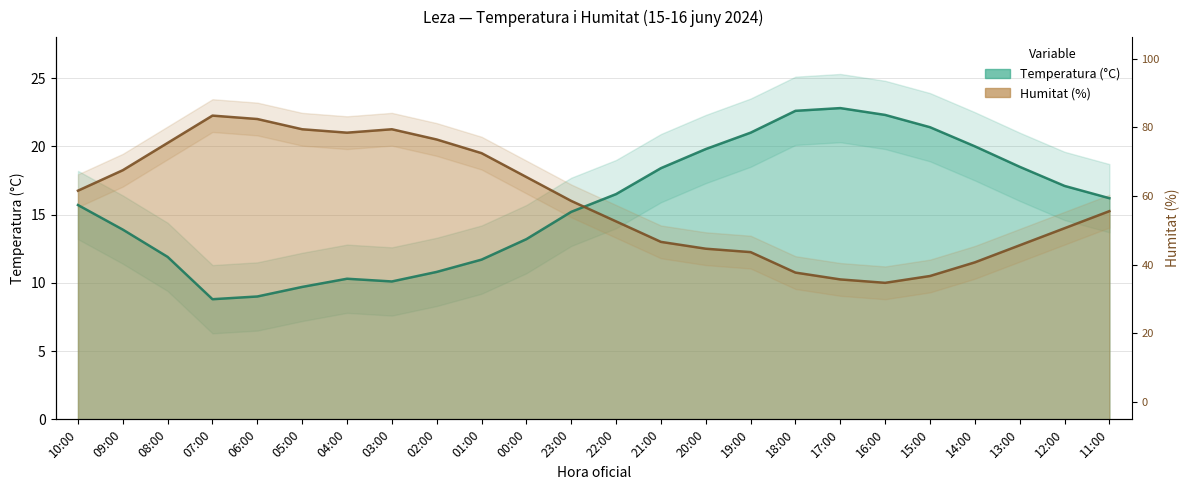

Between 17:00 and 14:00, which series saw the biggest shift?

Temperatura (°C)